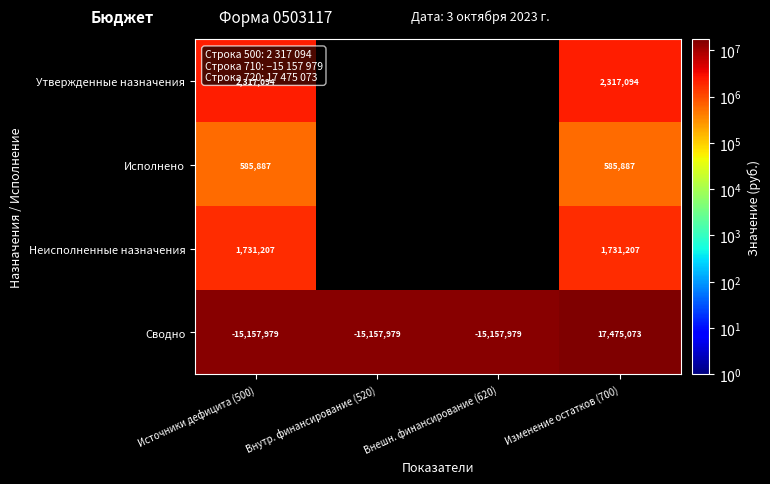

True or false: Исполнено has a value of 322363 at Изменение остатков (700).

False